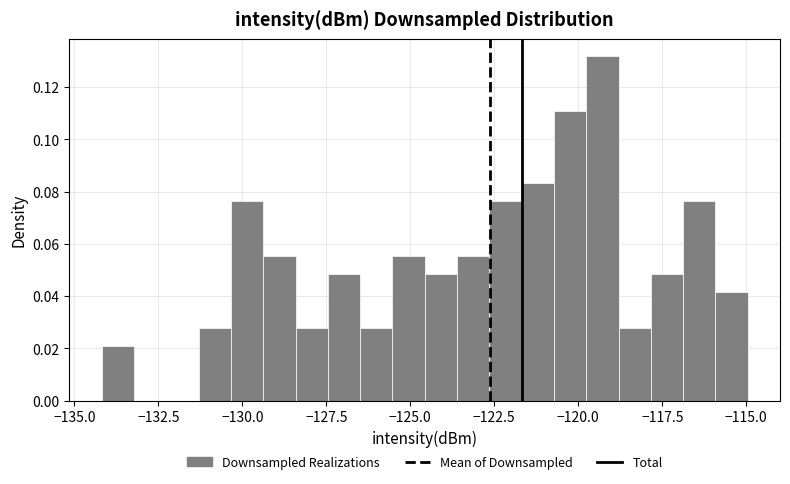

Around what value on the x-axis is the tallest bar? Give the approximate position of its centre, as read against the axis.

-119.5